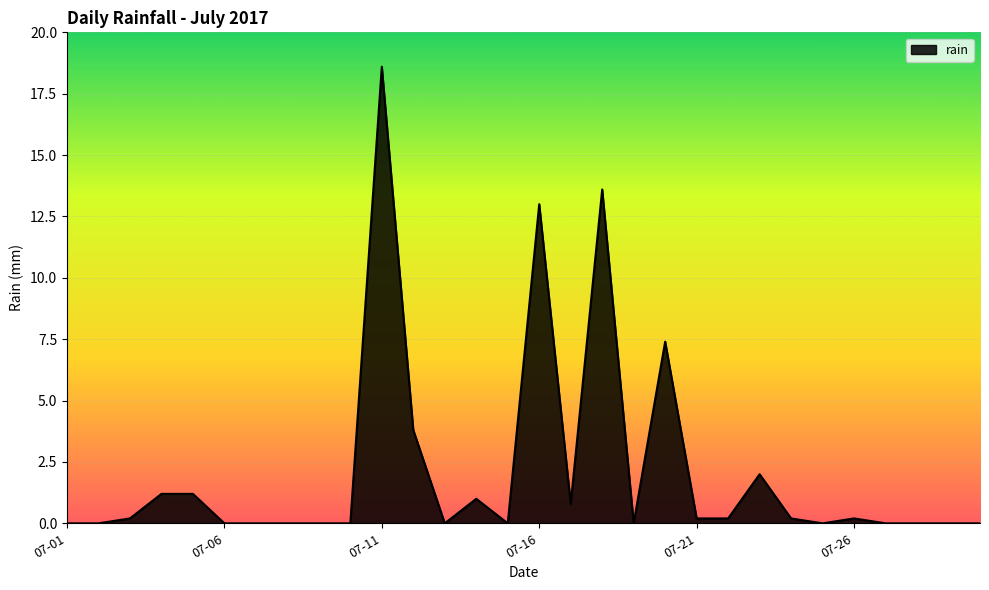

What is the maximum value shown in the chart?

18.6